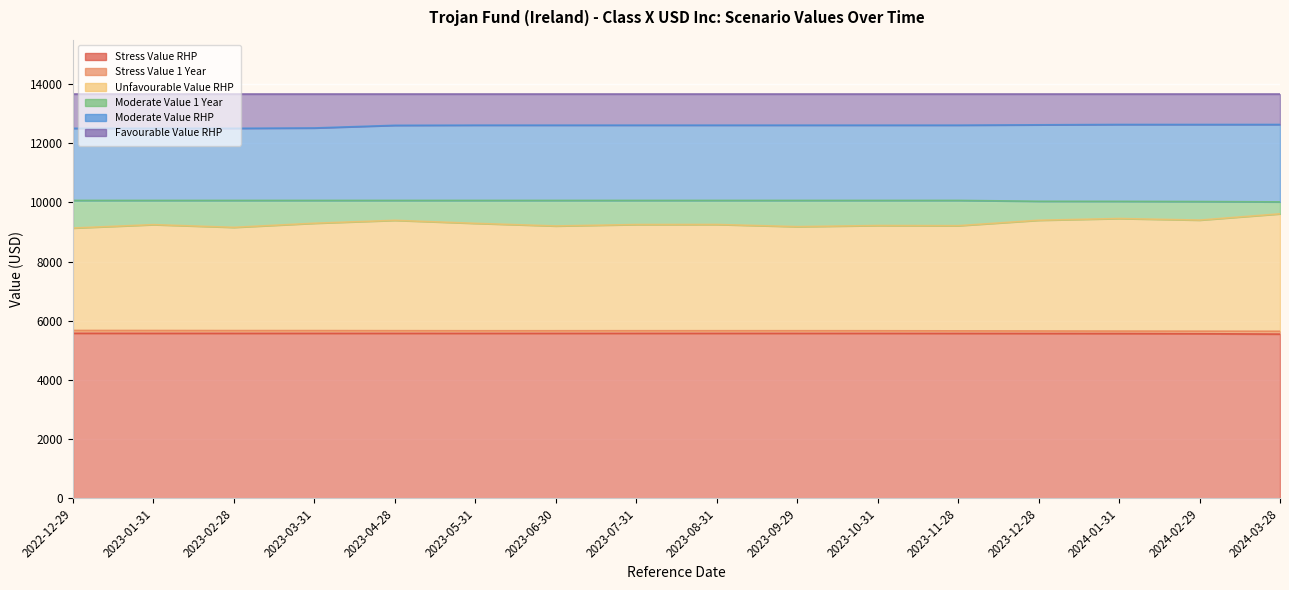

What is the difference between the maximum and minimum values in the Stress Value 1 Year series?

27.3